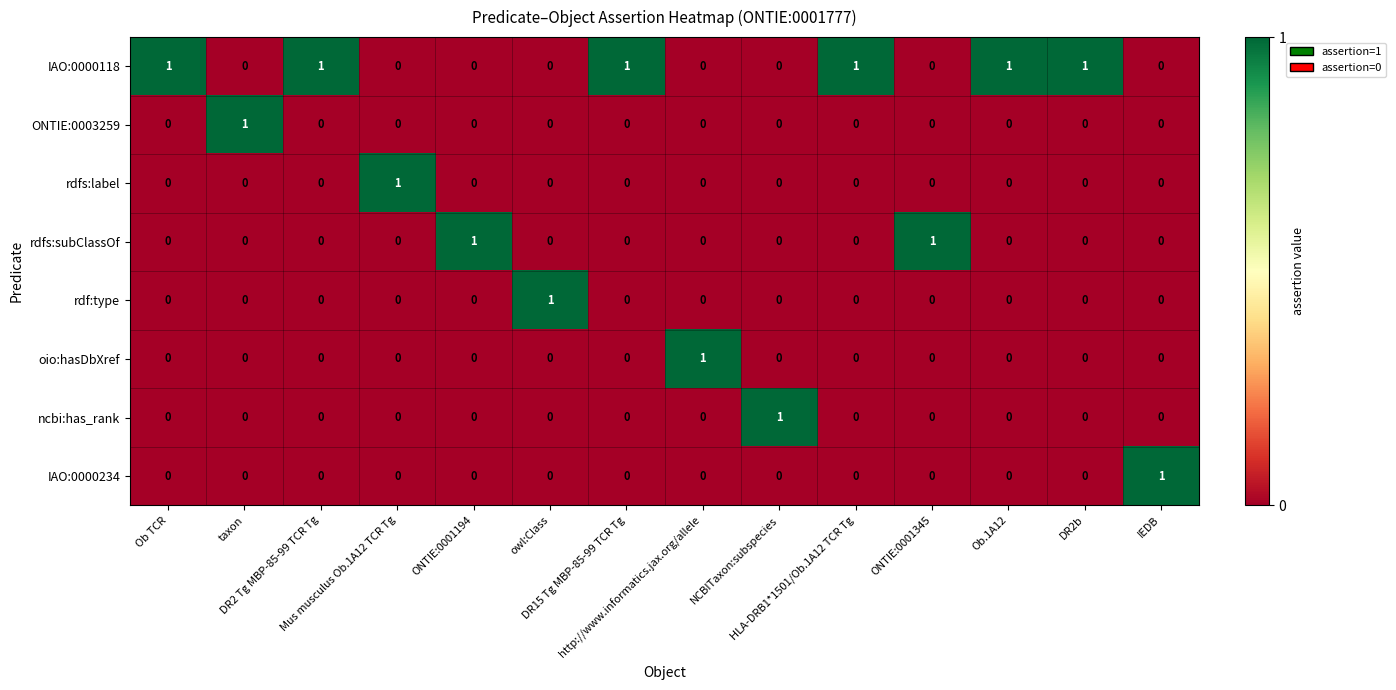

Which series has the largest total across all categories?

IAO:0000118